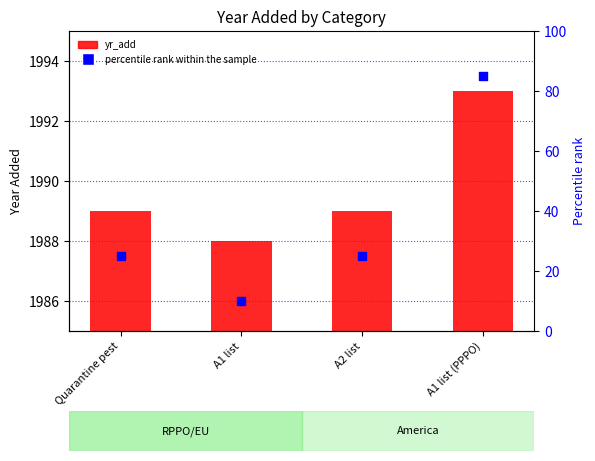

Which series contains the lowest Y value?

percentile rank within the sample